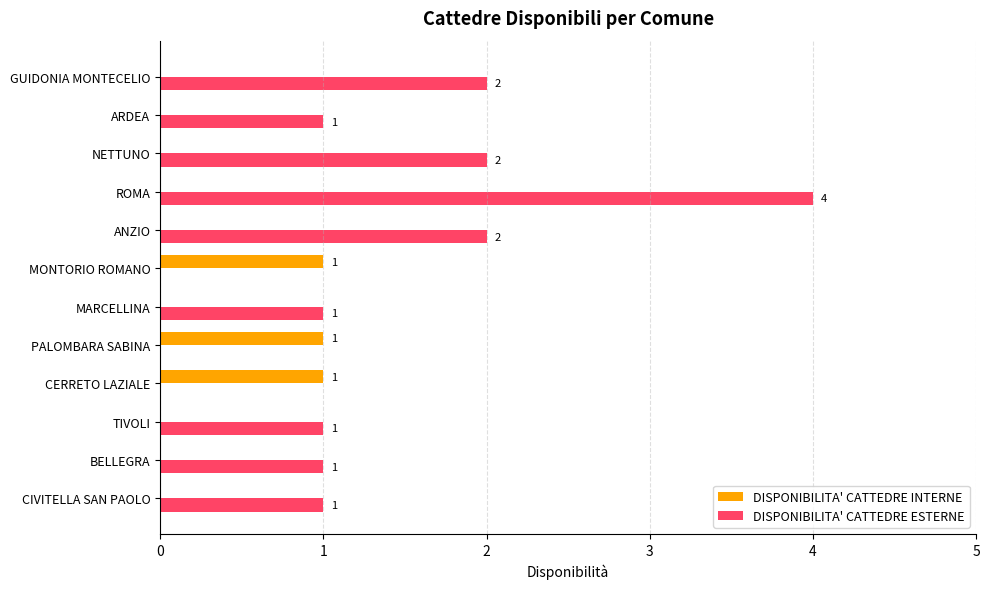

True or false: DISPONIBILITA' CATTEDRE ESTERNE has a value of 0 at CERRETO LAZIALE.

True